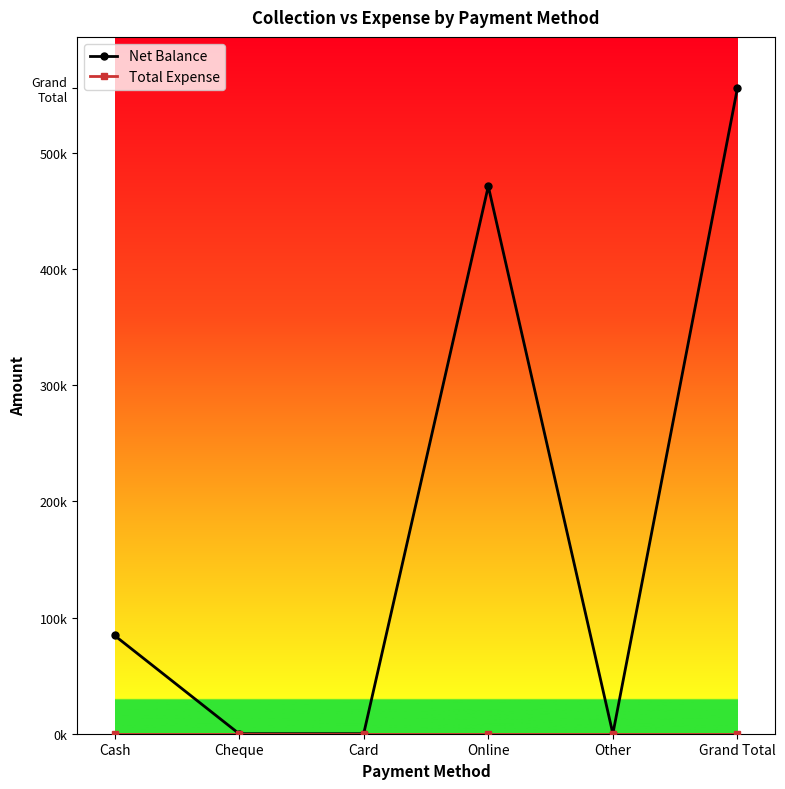

Which category has the highest value in the Net Balance series?

Grand Total